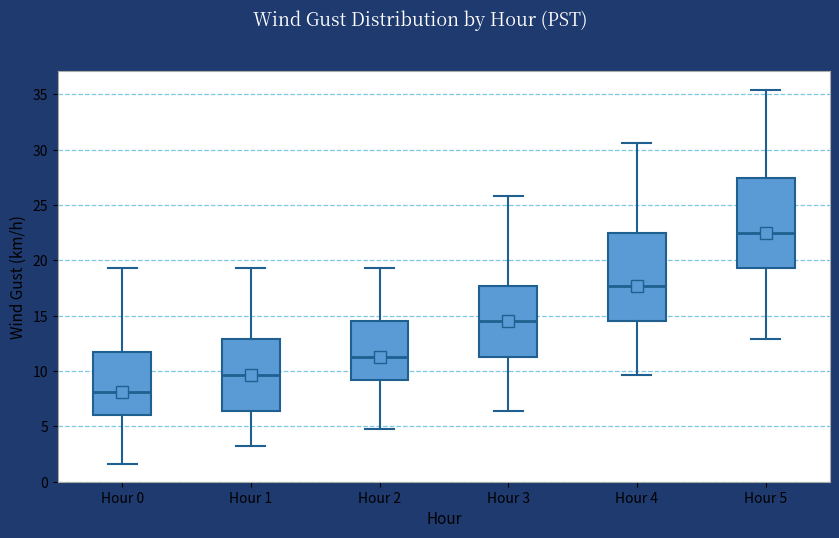

Reading left to right, read every box against the y-axis: the position of its median line, the range the box covers, and the ends of its whiskers. The values are not printed on the chart, so give them approximately, as read against the axis.

Hour 0: median 8.0, box 6.0 to 11.5, whiskers 1.5 to 19.5
Hour 1: median 9.5, box 6.5 to 13.0, whiskers 3.0 to 19.5
Hour 2: median 11.5, box 9.0 to 14.5, whiskers 5.0 to 19.5
Hour 3: median 14.5, box 11.5 to 17.5, whiskers 6.5 to 26.0
Hour 4: median 17.5, box 14.5 to 22.5, whiskers 9.5 to 30.5
Hour 5: median 22.5, box 19.5 to 27.5, whiskers 13.0 to 35.5